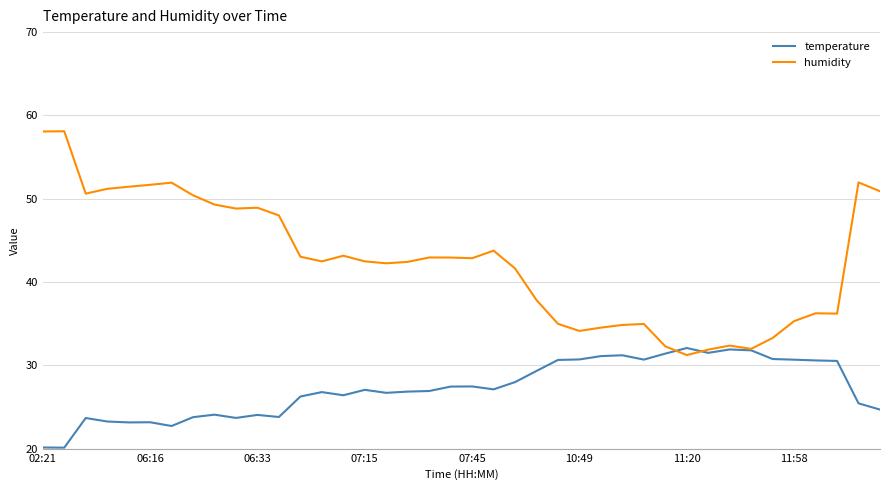

What is the minimum value shown in the chart?

20.1